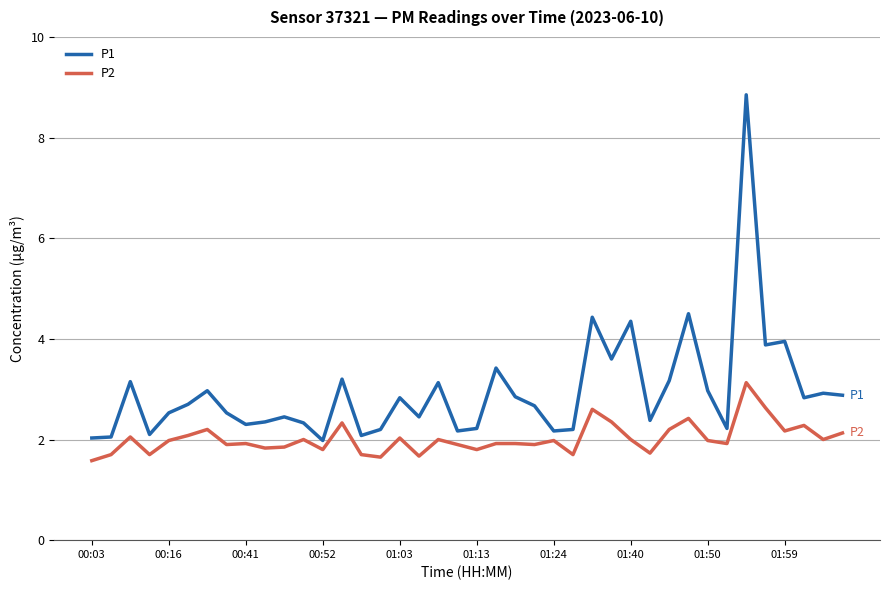

What is the minimum value for P1?

2.0